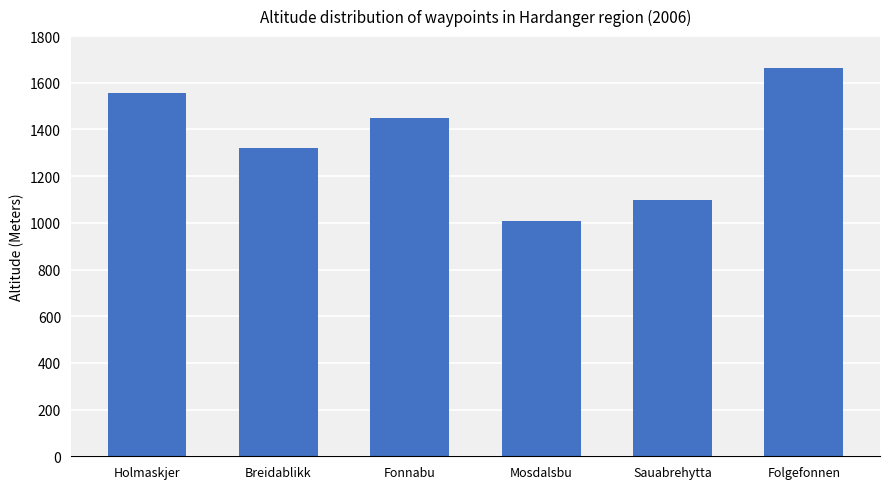

Is it true that the value at Fonnabu is 1450?

True